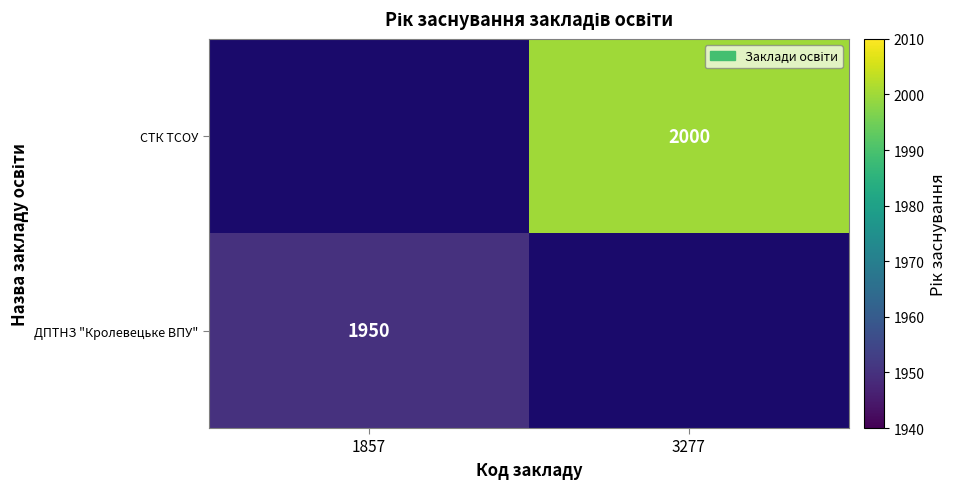

Which has a higher value, 1857 or 3277?

3277